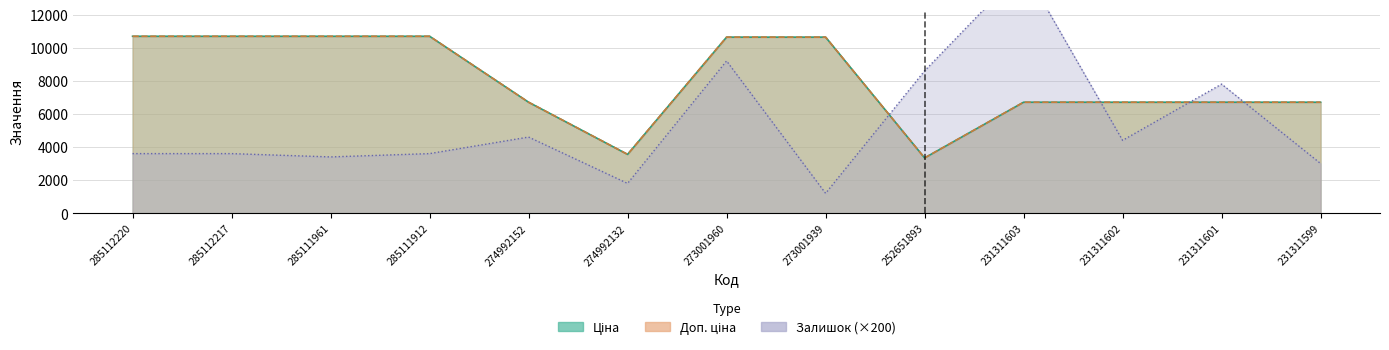

What are all the series names shown in the legend?

Ціна, Доп. ціна, Залишок